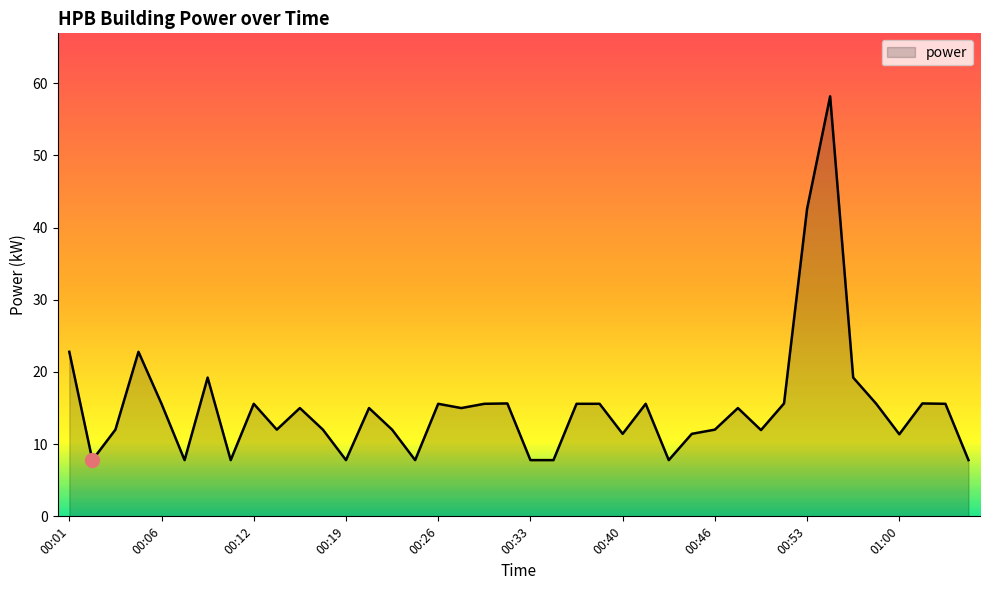

What is the greatest value displayed?

58.2